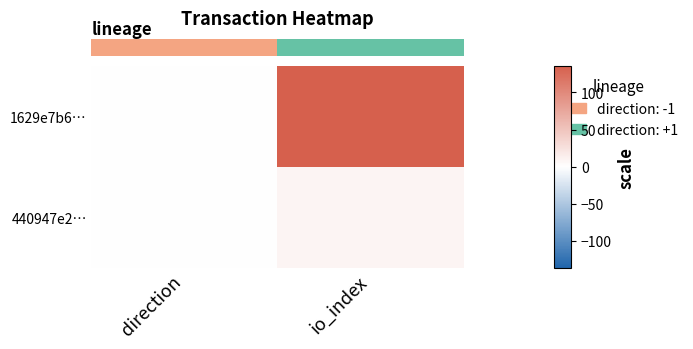

At how many categories does at least one series exceed 84?

1